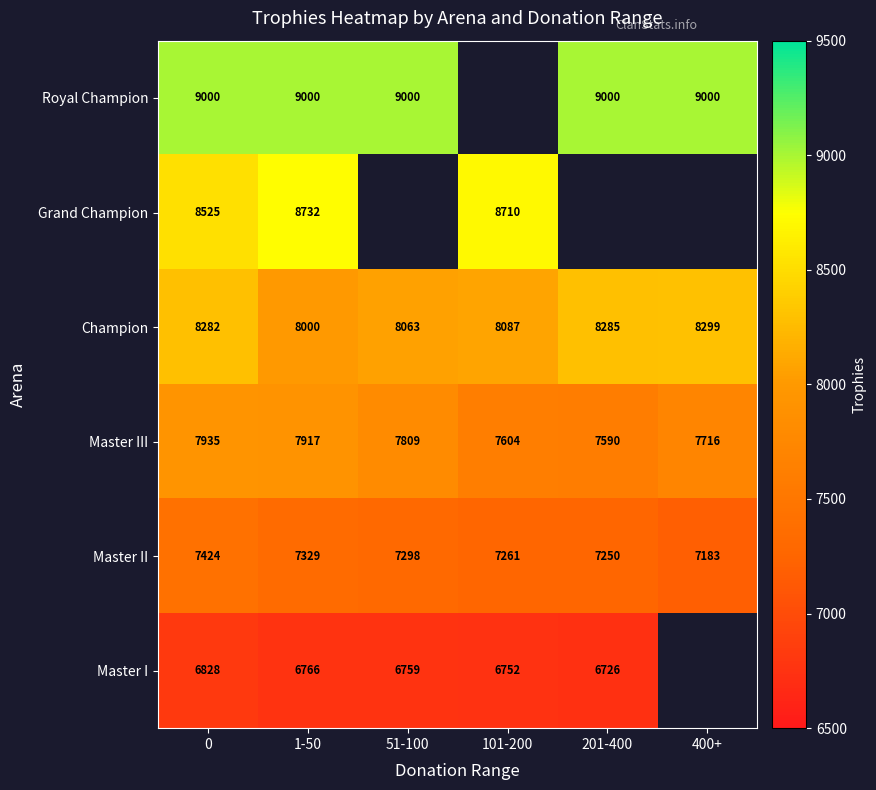

What is the total value across all series at 1-50?

47744